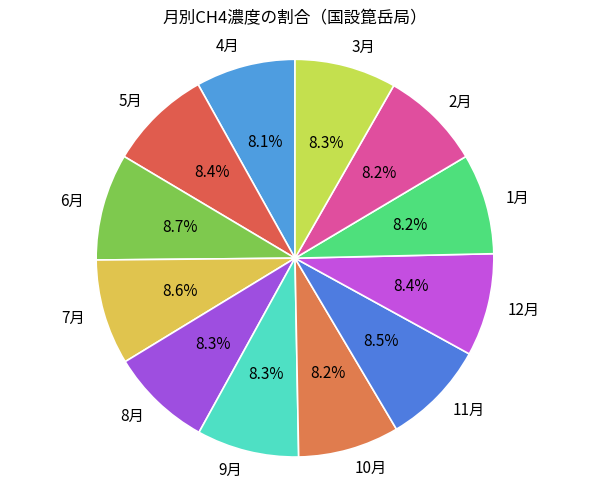

Does any single category account for the majority?

No